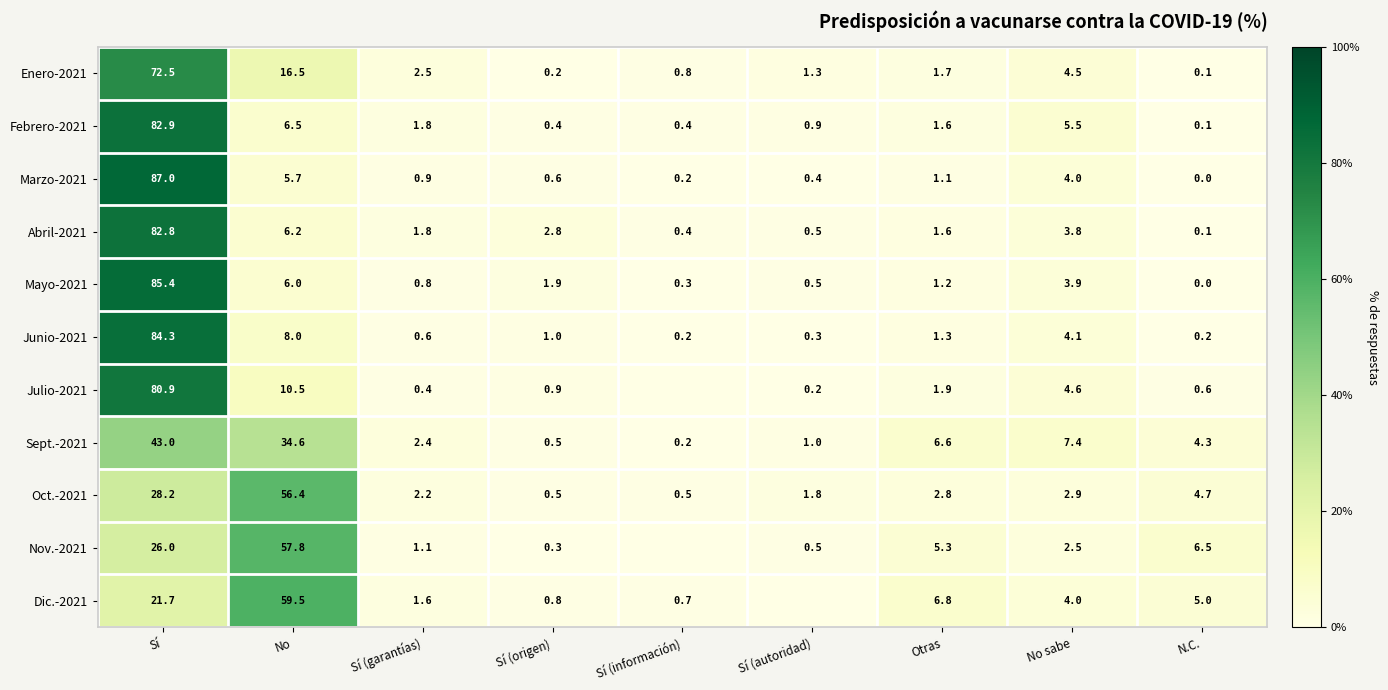

What is the total value across all series at N.C.?

21.6